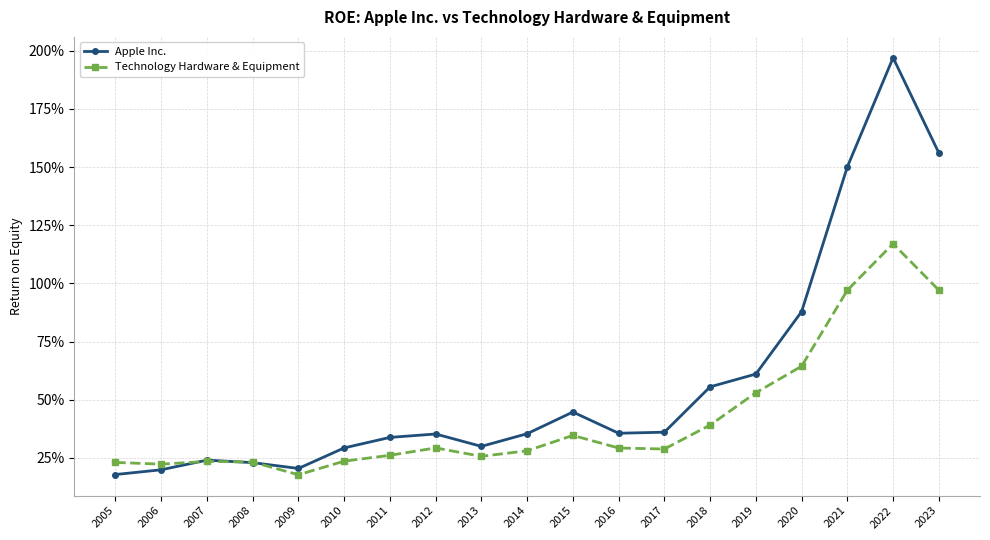

Which series ends up on top after the final intersection of Apple Inc. and Technology Hardware & Equipment?

Apple Inc.